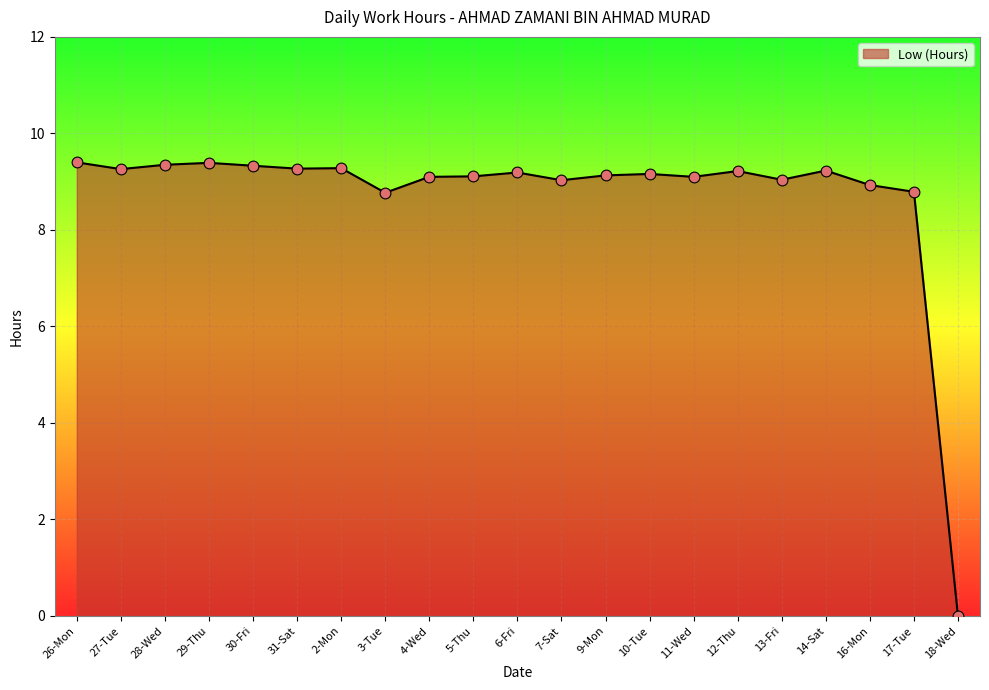

Approximately how many times larger is the value at 31-Sat compared to 7-Sat?

1.0